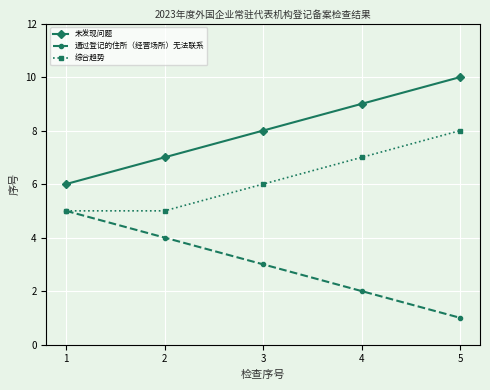

True or false: 未发现问题 and 通过登记的住所（经营场所）无法联系 intersect in this chart.

False